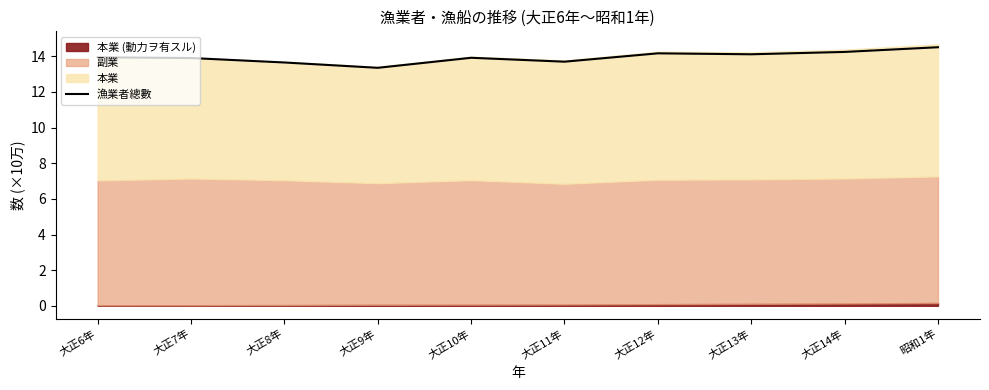

What is the average value?

14.0